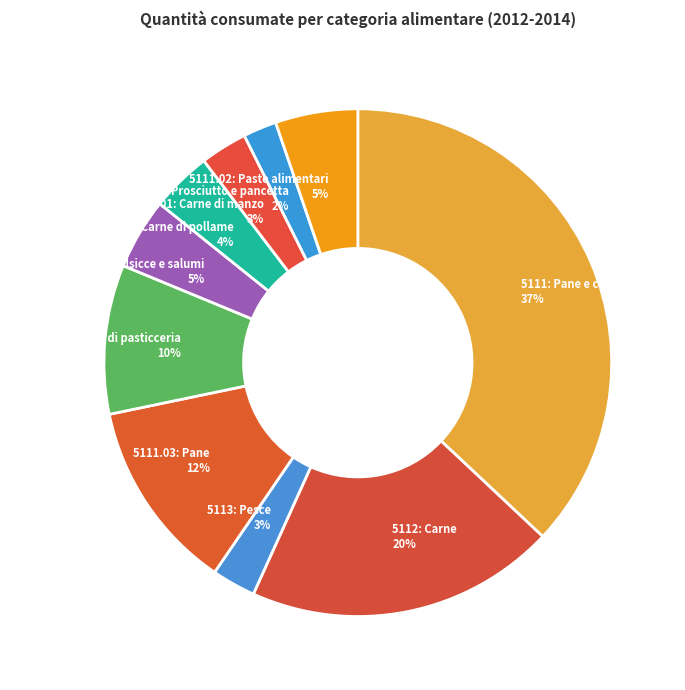

What percentage is the 5111.04: Prodotti di pasticceria slice, to the nearest percent?

10%